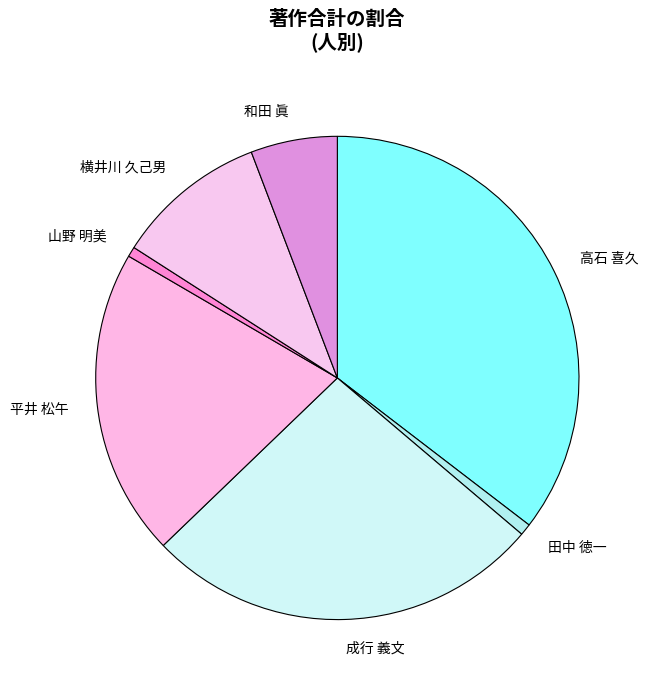

Is it true that 高石 喜久 is 35% of the pie?

True